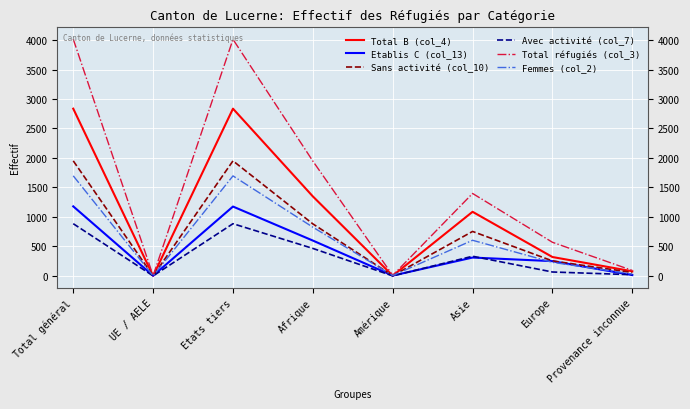

At which category does Avec activité (col_7) reach its first local valley?

UE / AELE